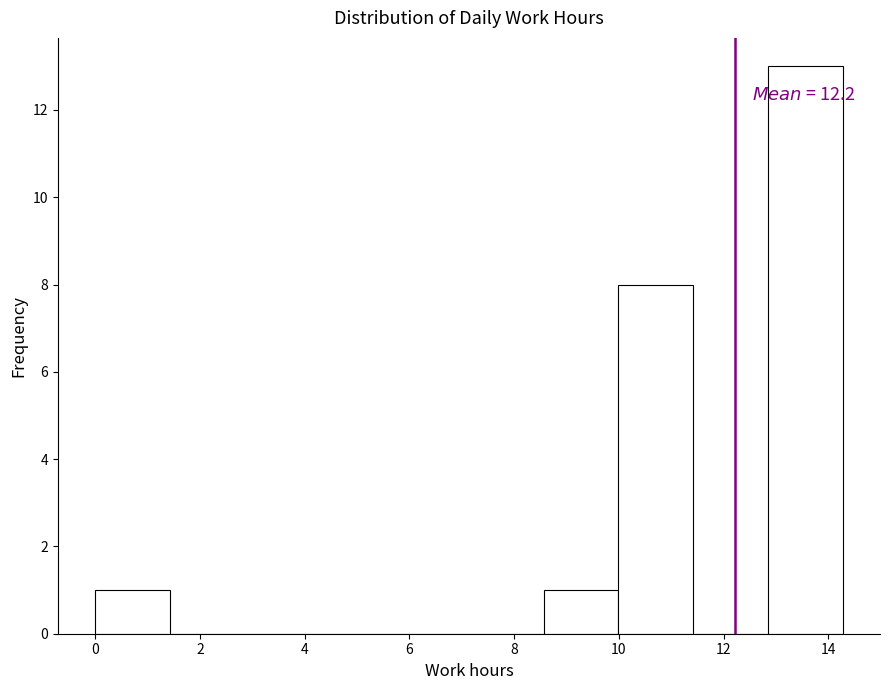

Over which range of the x-axis is the bar tallest?

12.8 to 14.2